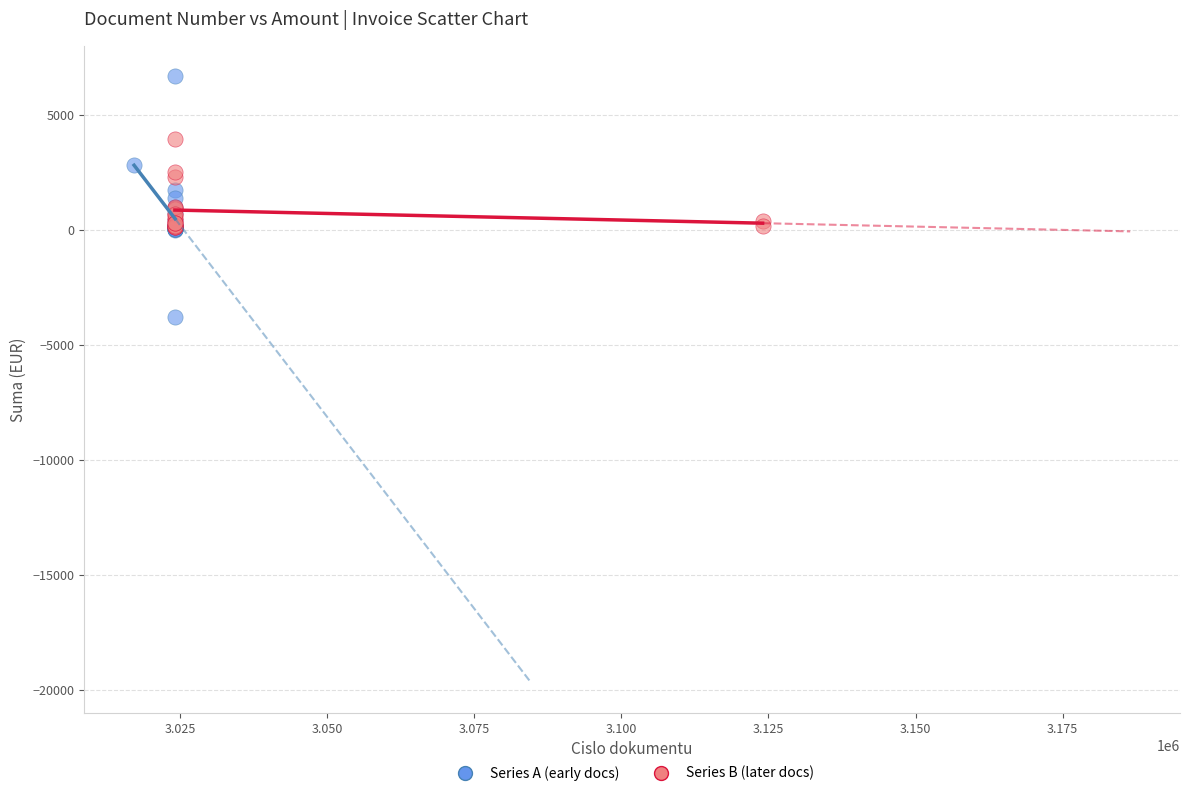

Which series contains the highest Y value?

Series A (early docs)